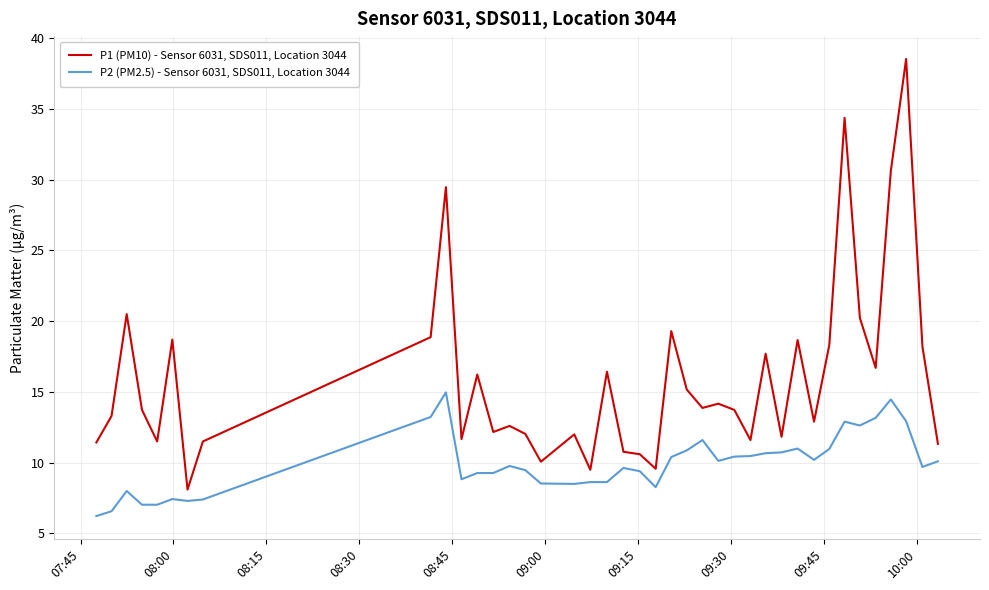

What is the difference between the maximum and minimum values in the P1 (PM10) - Sensor 6031, SDS011, Location 3044 series?

30.4